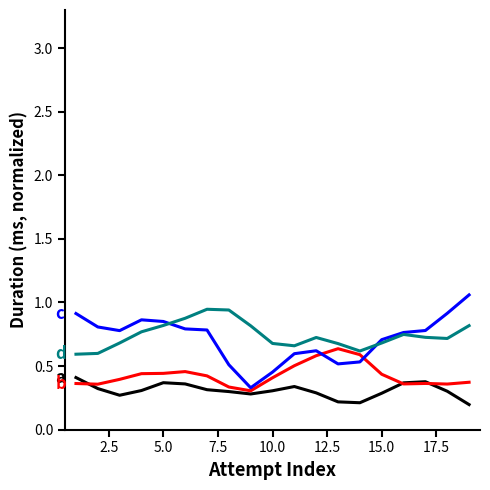

Does the chart have visible grid lines?

No